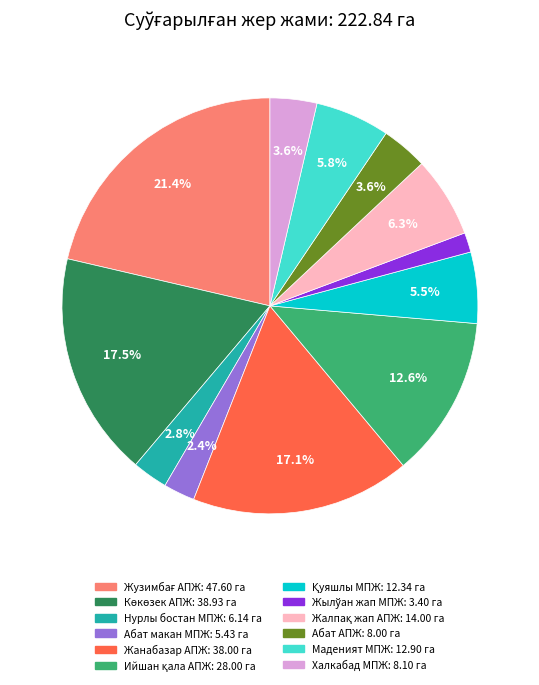

How much of the chart is everything except Маденият МПЖ?

94.2%